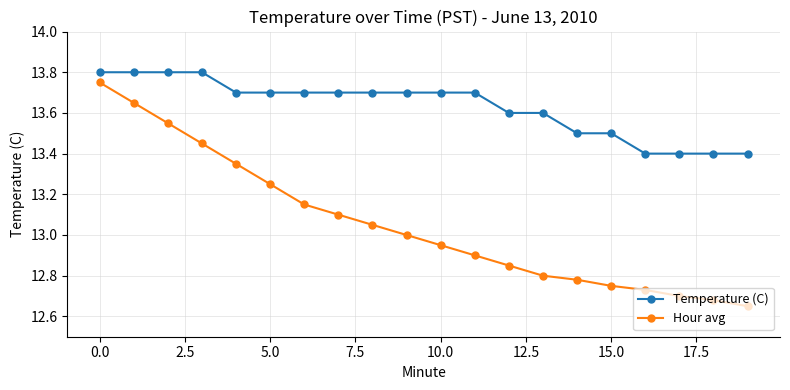

True or false: Hour avg and Temperature (C) intersect in this chart.

False